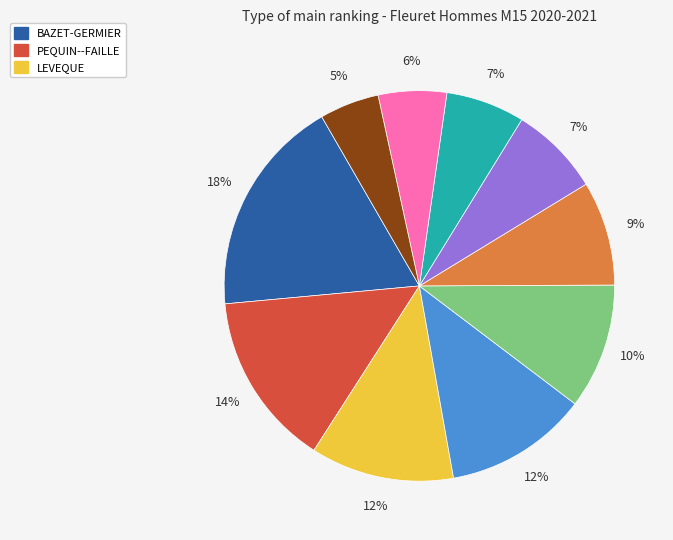

To the nearest percent, what is the average slice percentage?

10%